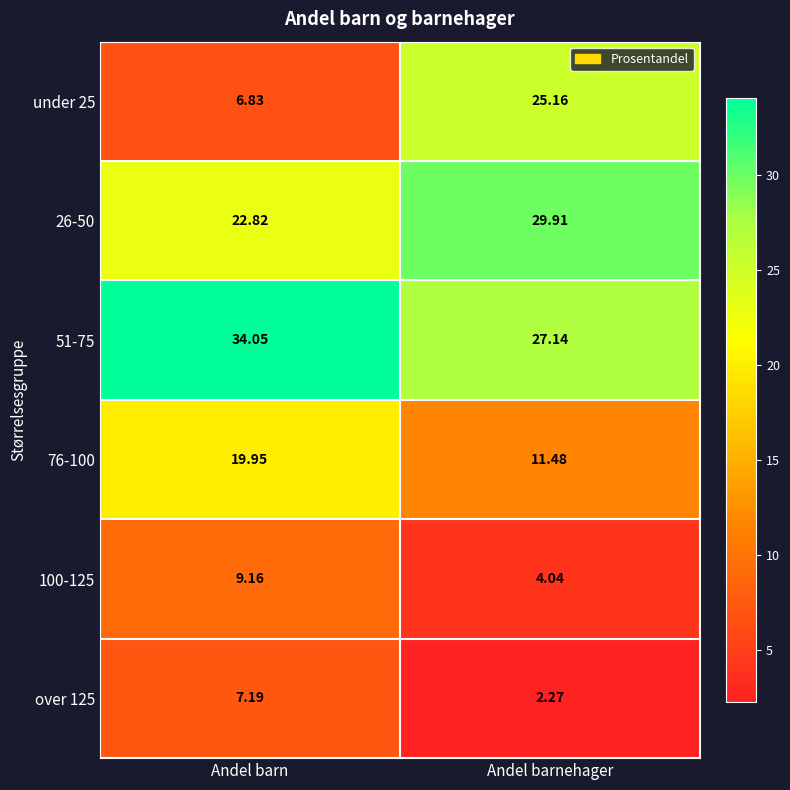

Which label corresponds to the smallest value in the chart?

Andel barnehager